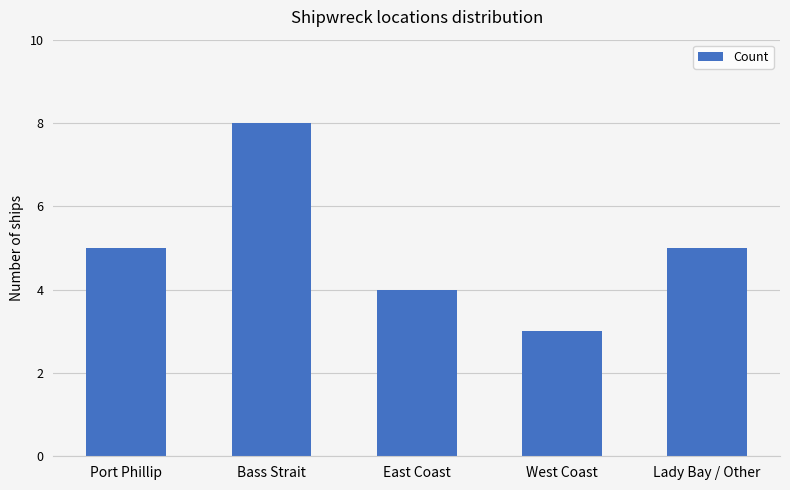

What is the value of the 5th bar from the left?

5